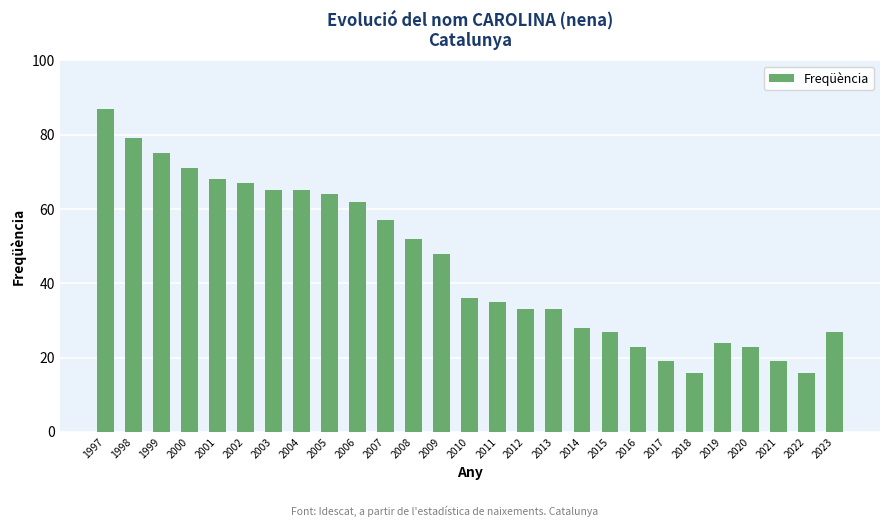

True or false: the data shows 48 at 2009.

True